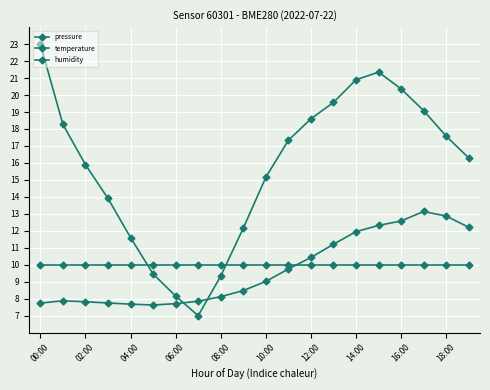

At which category is the sum across all series the highest?

15